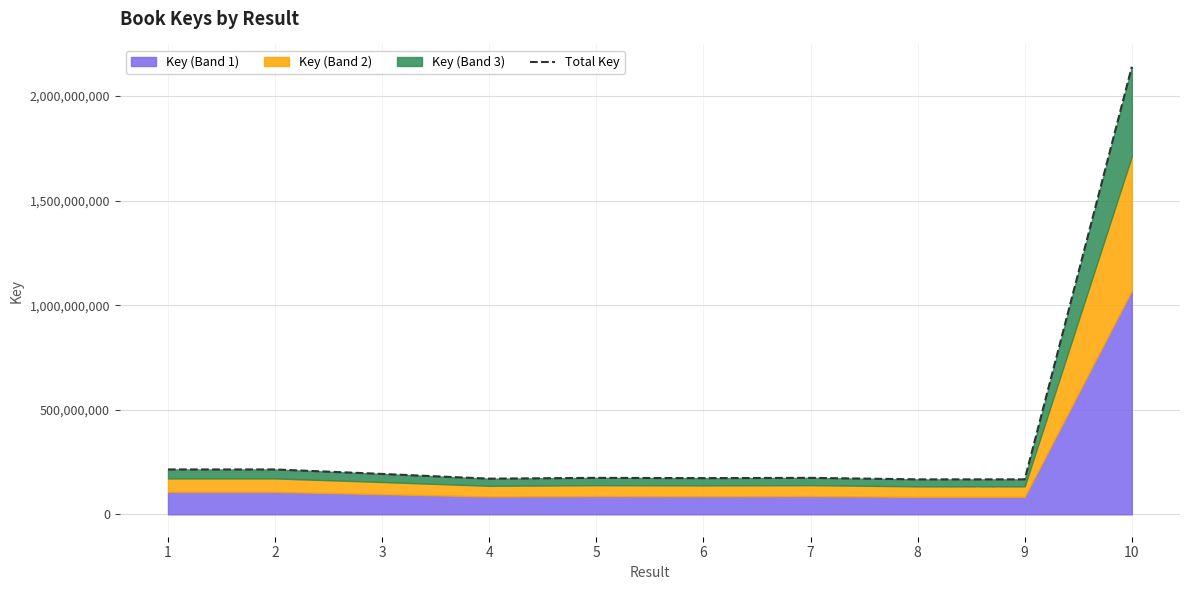

The value at 6 is 173167769. True or false?

True